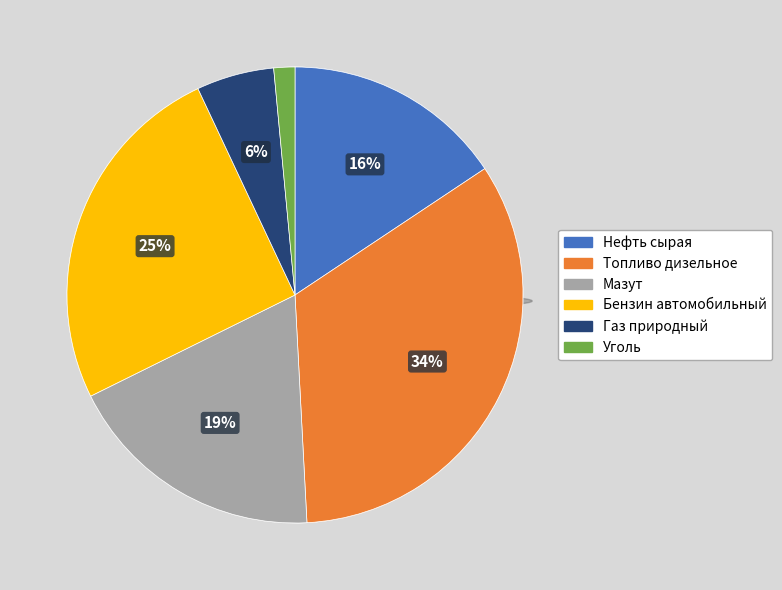

Count the number of slices in the pie.

6